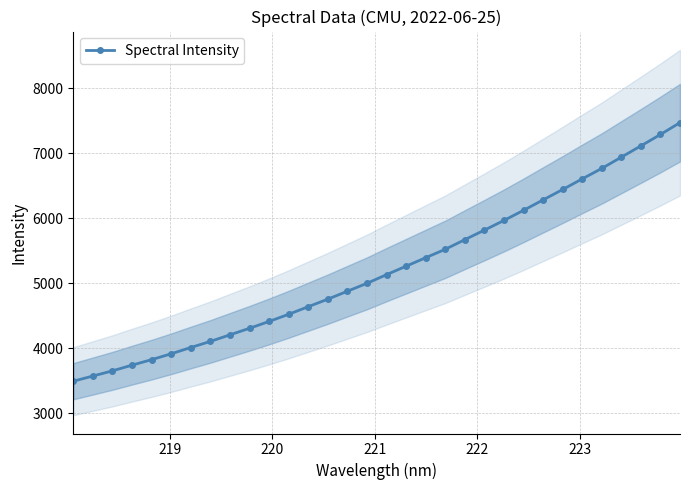

What is the value of the Spectral Intensity point at the 5th from the left?

3824.4